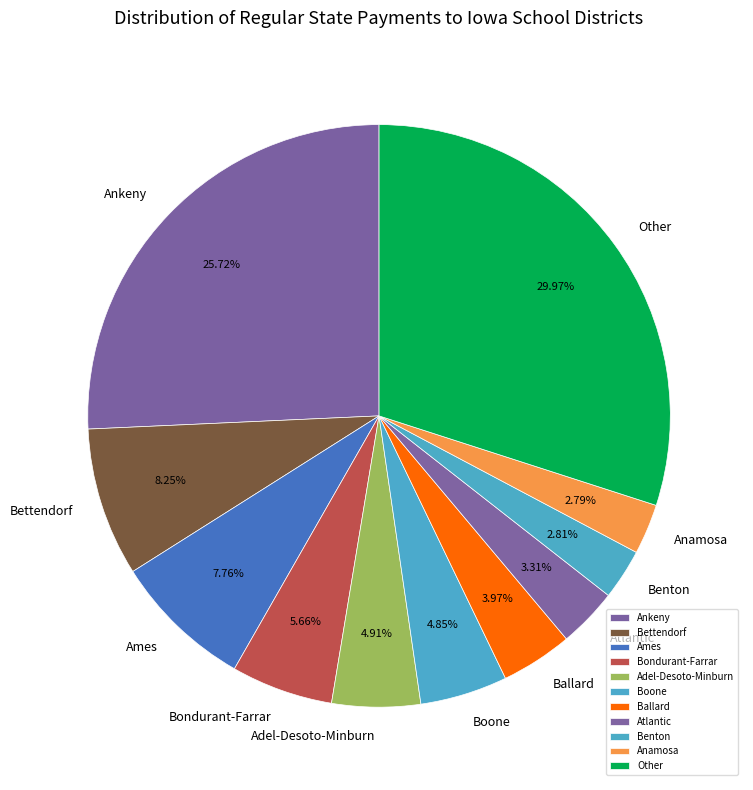

To the nearest percent, what is the average slice percentage?

9%